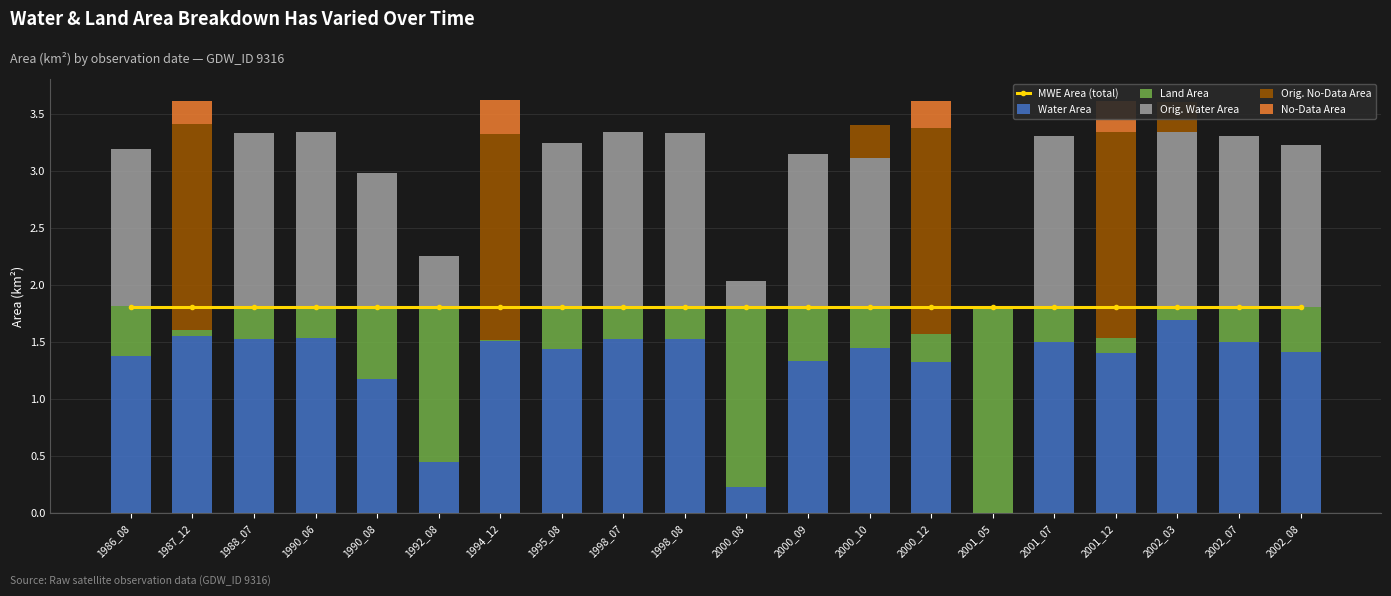

The value of No-Data Area at 2000_12 is 0.4. True or false?

False